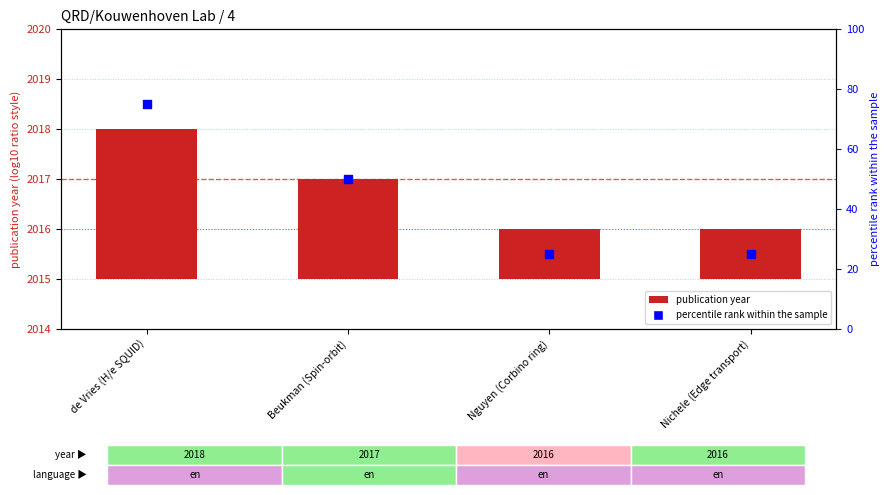

Which series has the widest spread of Y values?

percentile rank within sample